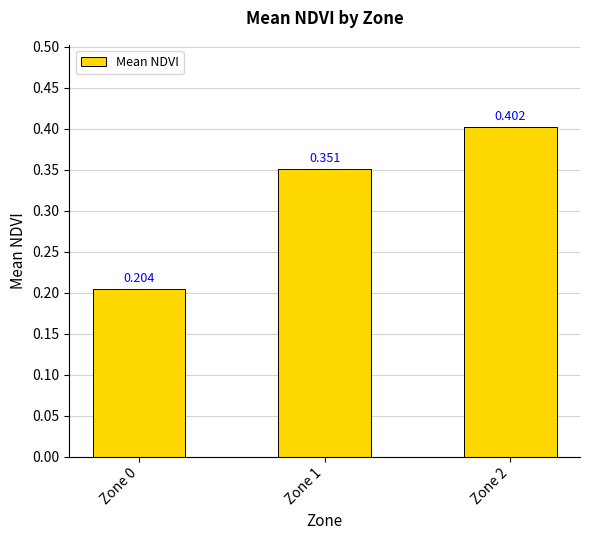

List the labels in order of value, largest first.

Zone 2, Zone 1, Zone 0